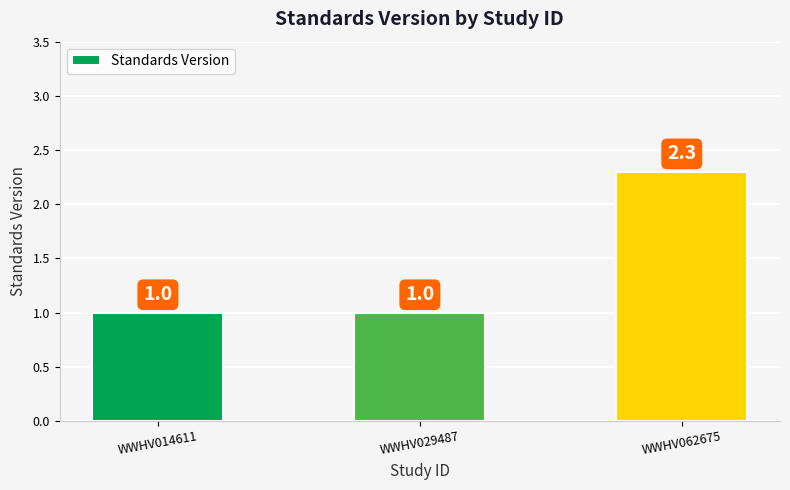

What is the average value?

1.4